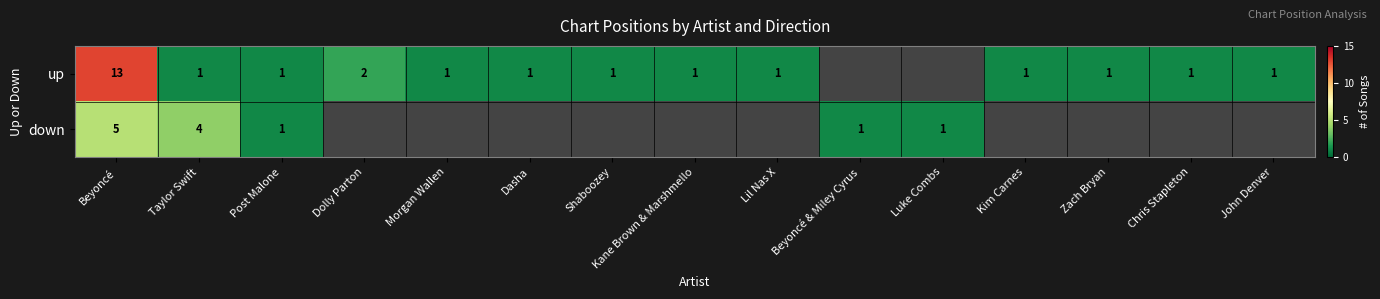

Count the number of data series in this chart.

2